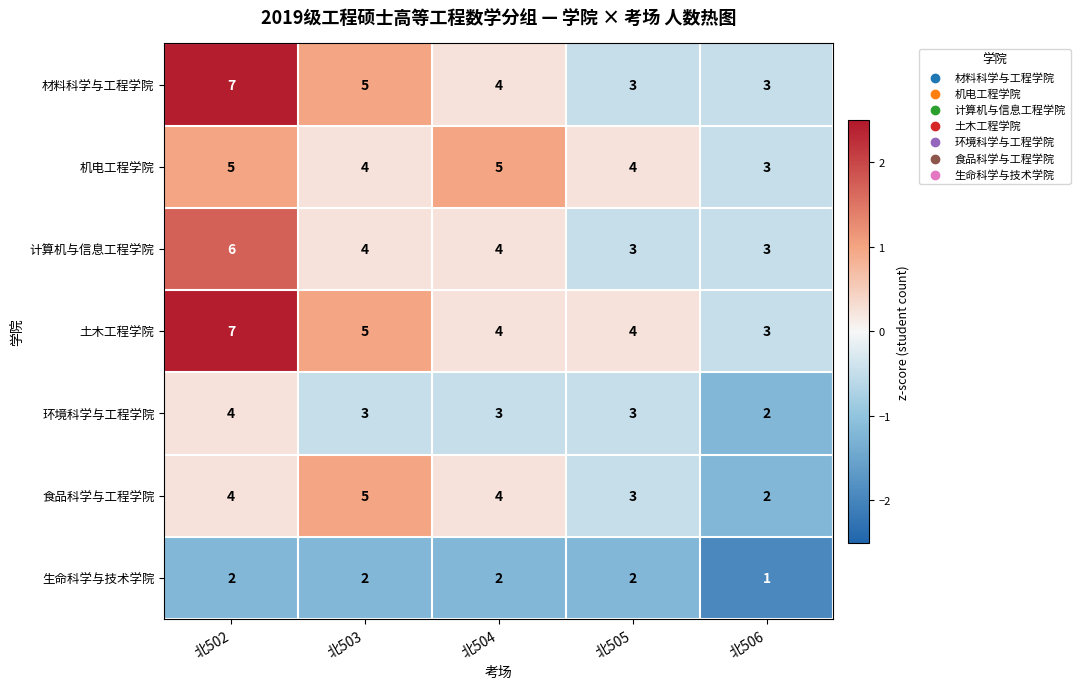

What is the smallest value displayed?

1